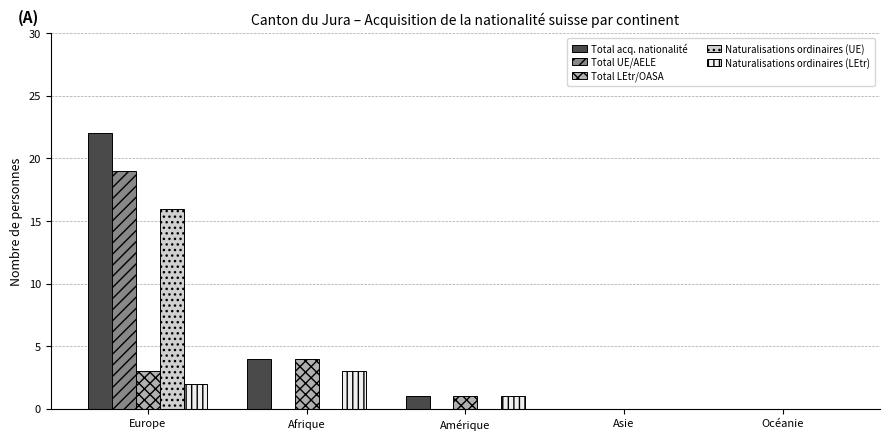

Is it true that Total LEtr/OASA equals 5 at Europe?

False